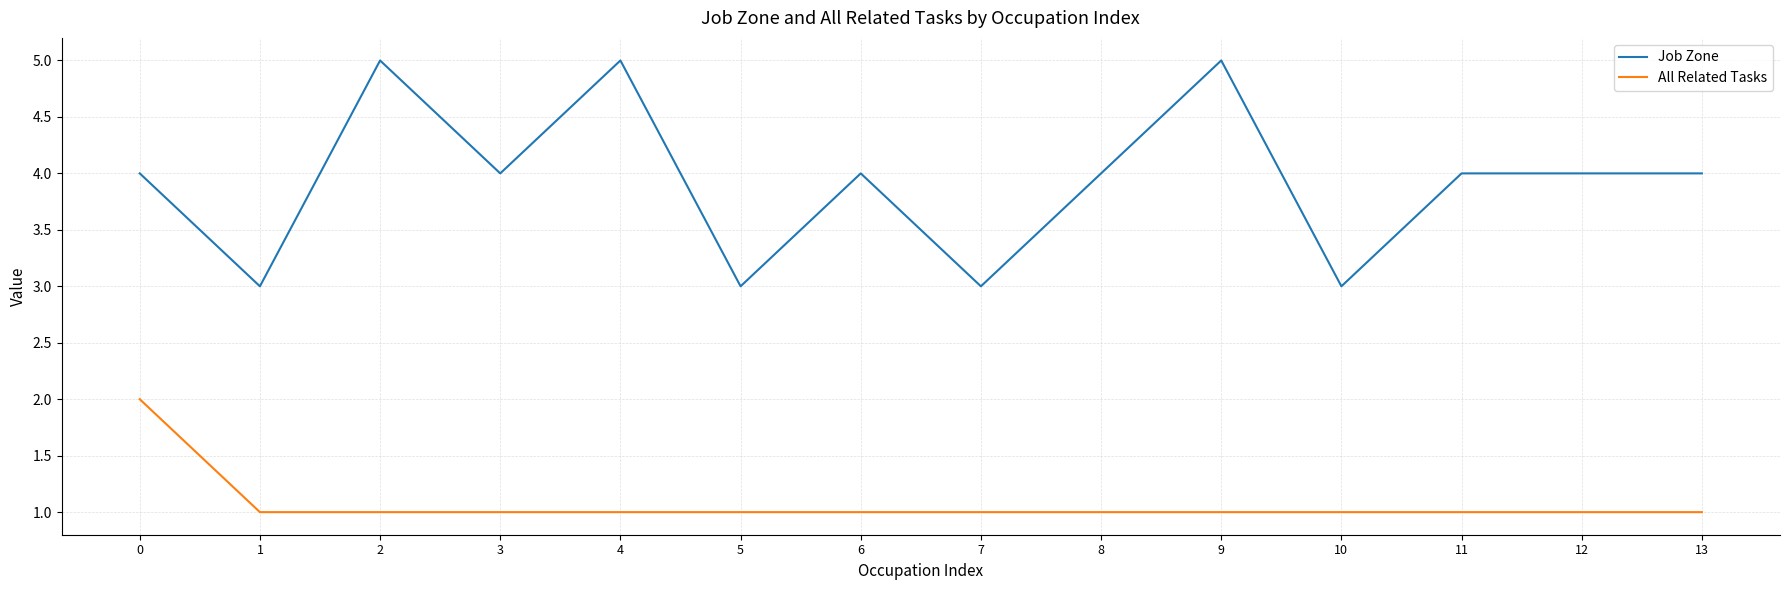

The value of All Related Tasks at 2 is 1. True or false?

True